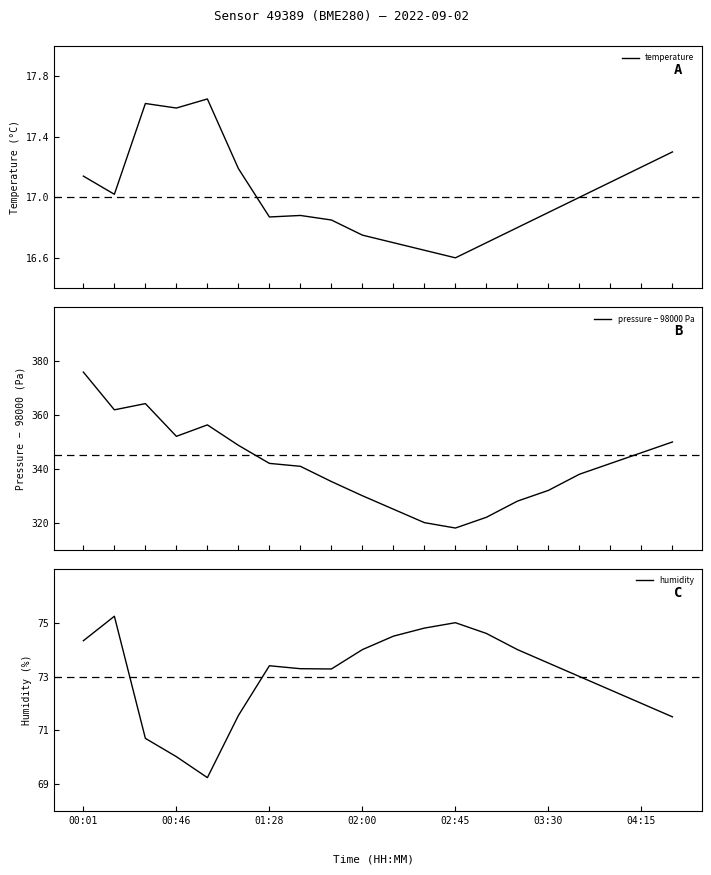

What is the maximum value for pressure − 98000 Pa?

376.0